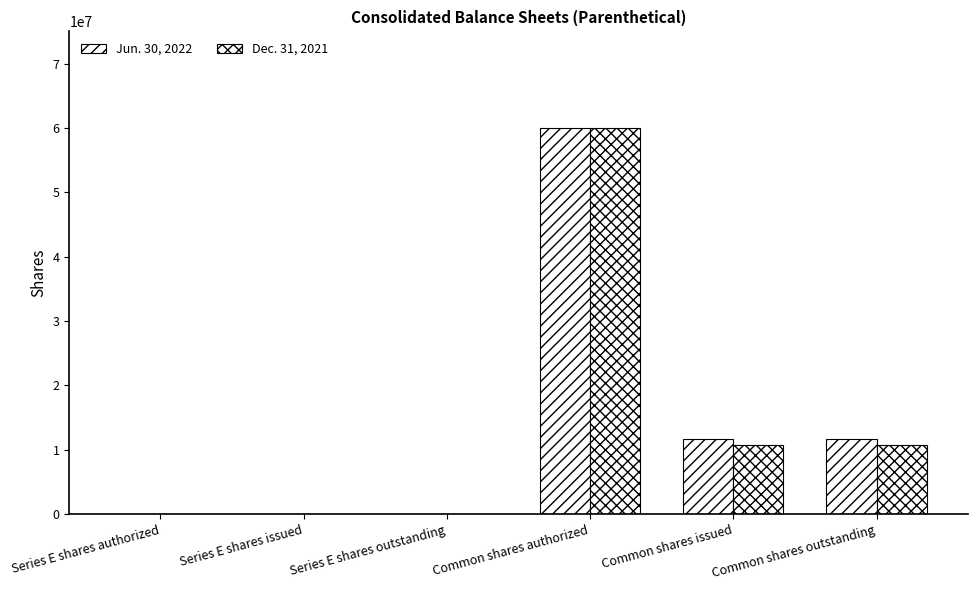

What is the smallest value displayed?

4000